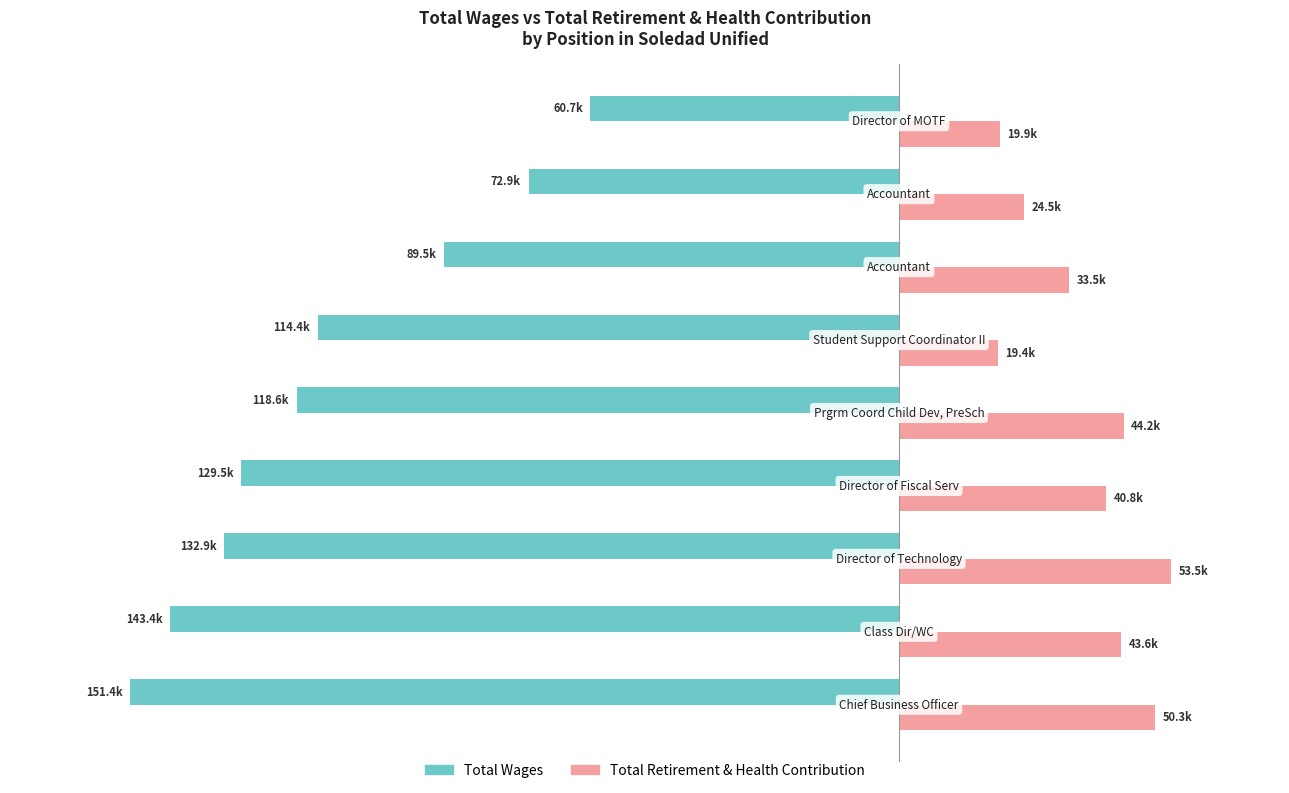

What are all the series names shown in the legend?

Total Wages, Total Retirement & Health Contribution